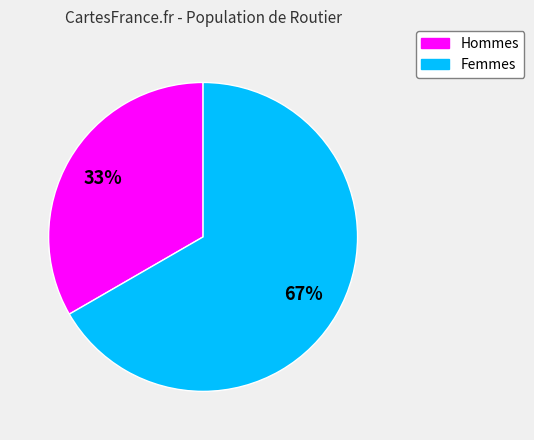

Count the number of slices in the pie.

2